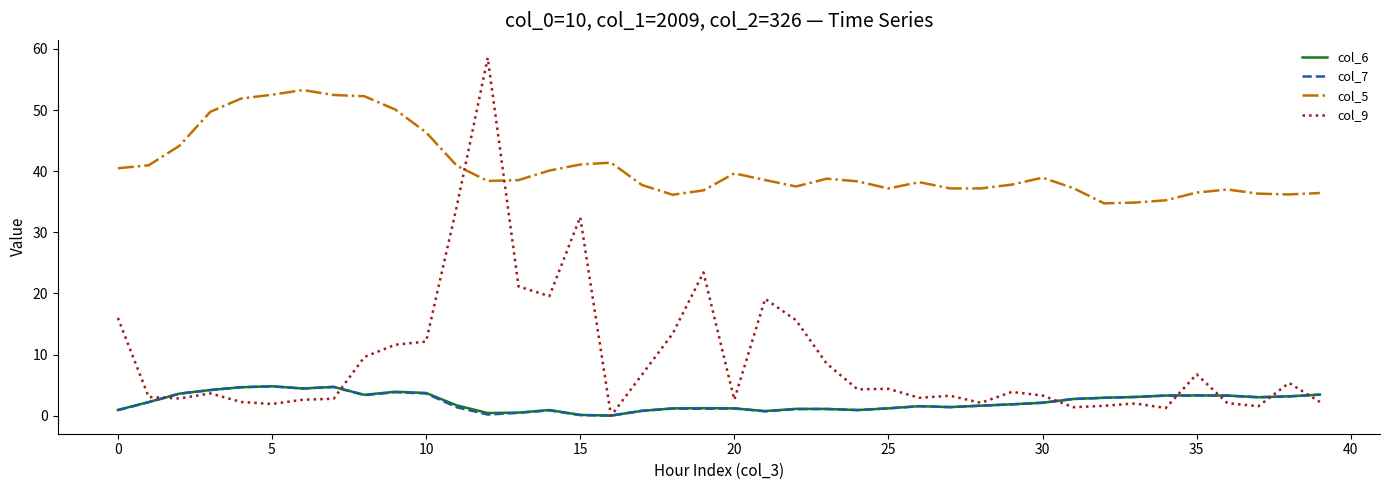

What is the maximum value for col_9?

58.5